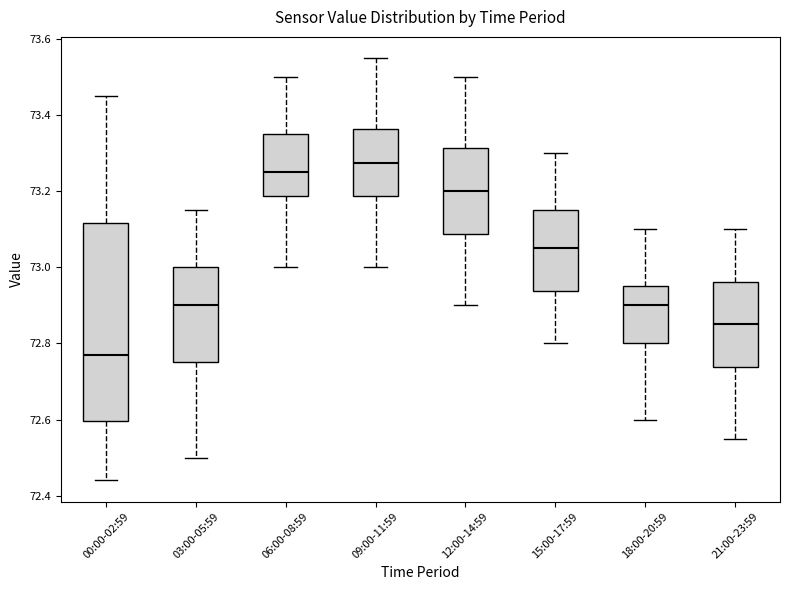

Reading left to right, read every box against the y-axis: the position of its median line, the range the box covers, and the ends of its whiskers. The values are not printed on the chart, so give them approximately, as read against the axis.

00:00-02:59: median 72.78, box 72.60 to 73.12, whiskers 72.44 to 73.46
03:00-05:59: median 72.90, box 72.76 to 73.00, whiskers 72.50 to 73.16
06:00-08:59: median 73.26, box 73.18 to 73.36, whiskers 73.00 to 73.50
09:00-11:59: median 73.28, box 73.18 to 73.36, whiskers 73.00 to 73.56
12:00-14:59: median 73.20, box 73.08 to 73.32, whiskers 72.90 to 73.50
15:00-17:59: median 73.06, box 72.94 to 73.16, whiskers 72.80 to 73.30
18:00-20:59: median 72.90, box 72.80 to 72.96, whiskers 72.60 to 73.10
21:00-23:59: median 72.86, box 72.74 to 72.96, whiskers 72.56 to 73.10